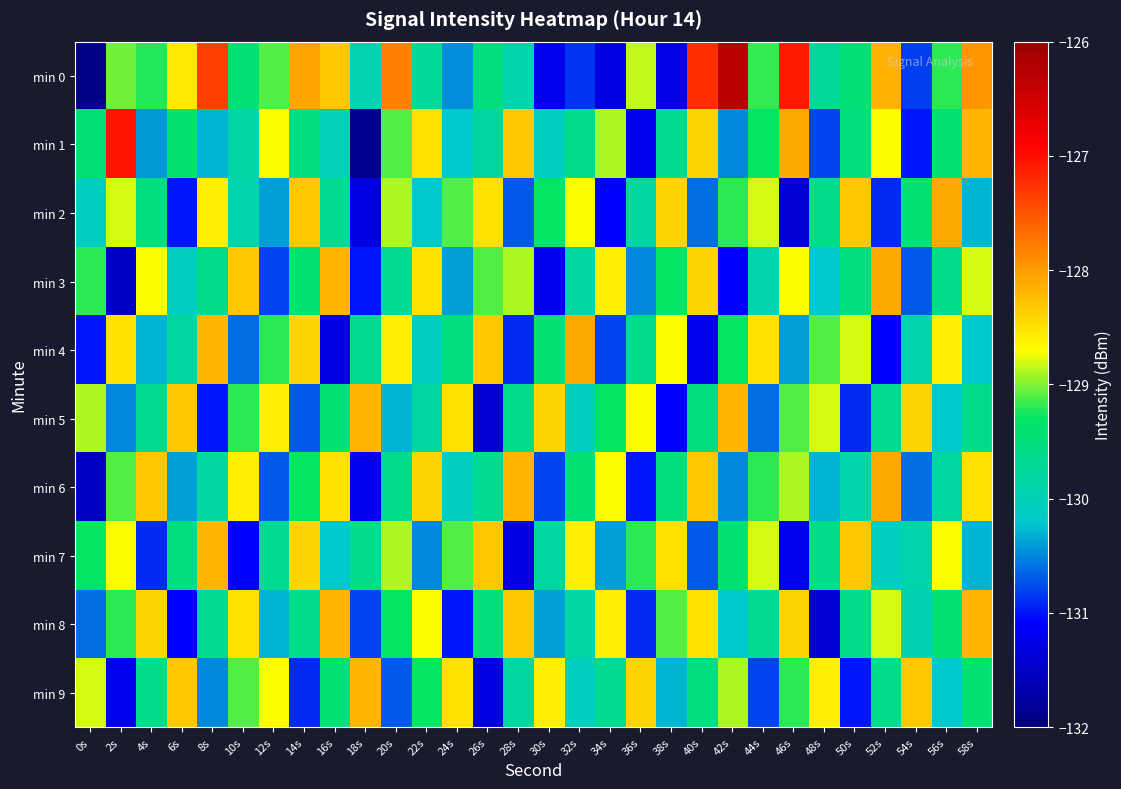

How many categories are shown in the chart?

30